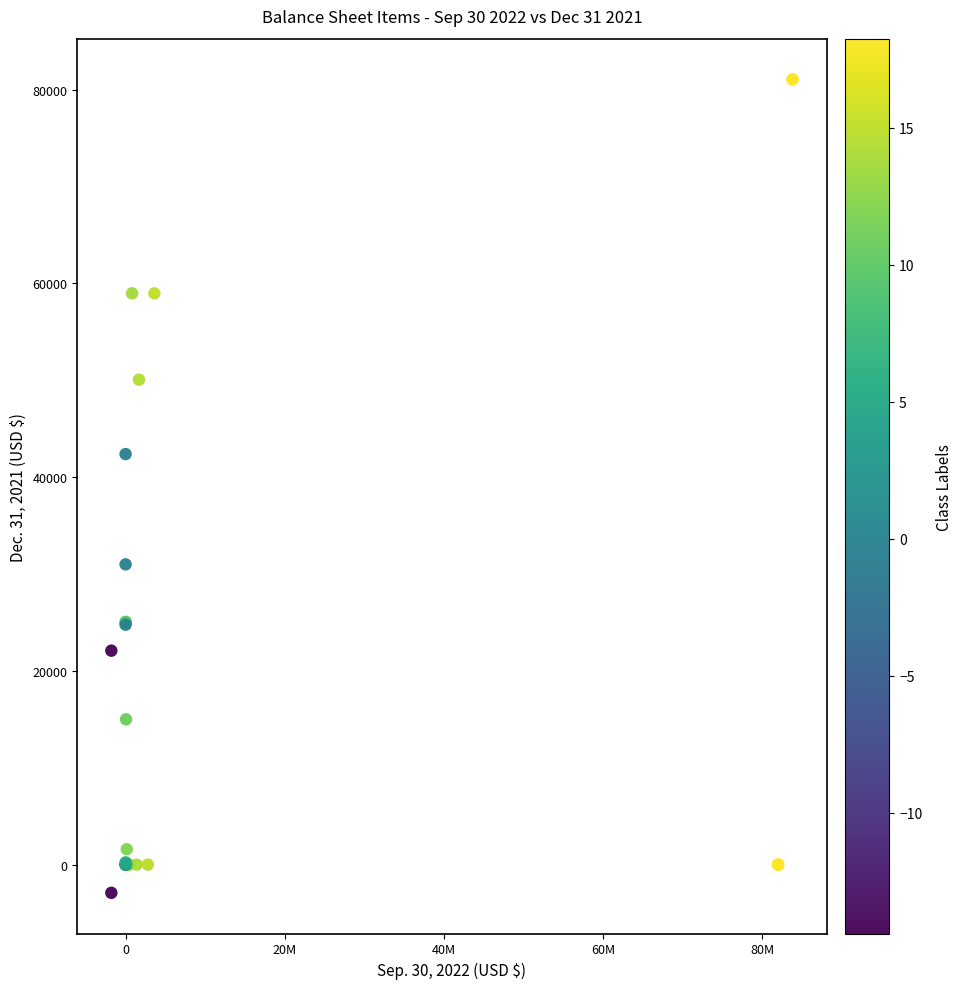

What Y value in the scatter plot is closest to 39081?

42384